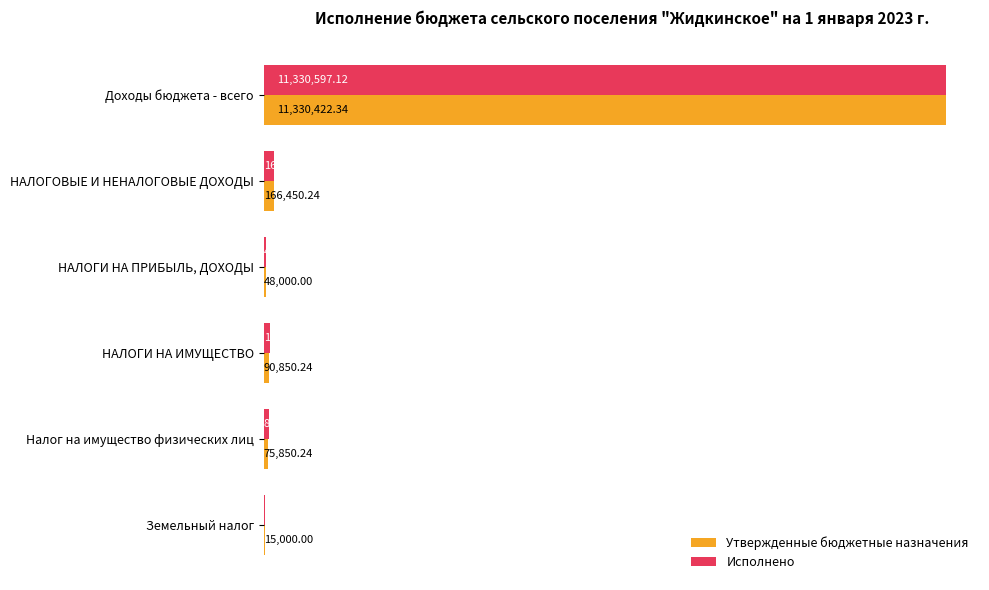

Rank the series by their average value, from lowest to highest.

Утвержденные бюджетные назначения, Исполнено